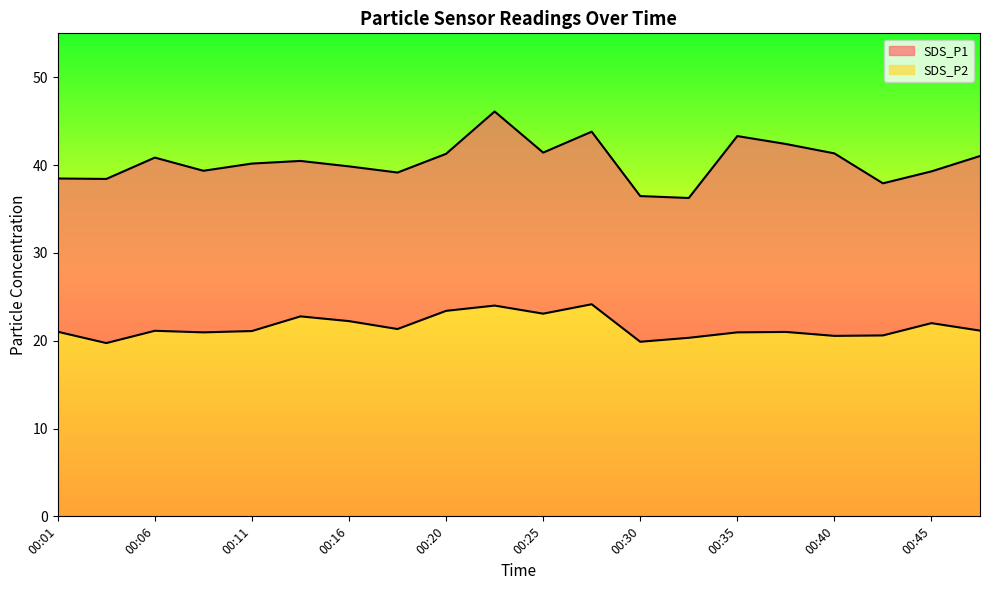

Does the chart have visible grid lines?

No